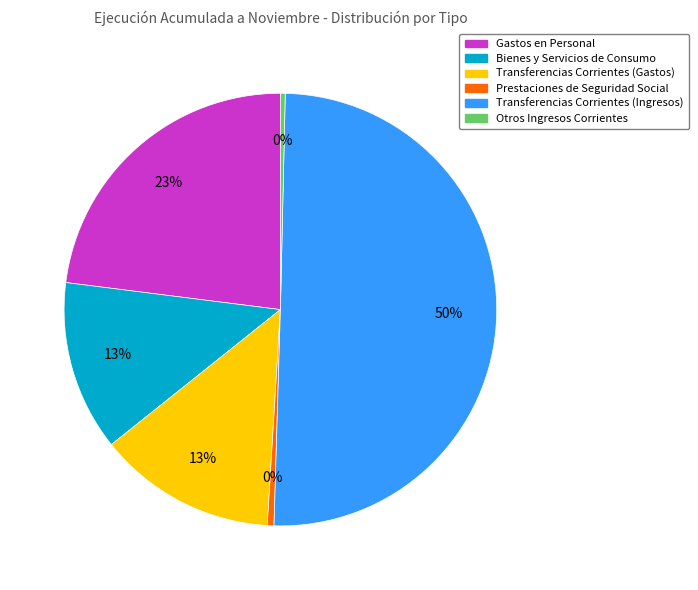

True or false: Prestaciones de Seguridad Social accounts for 0% of the total.

True